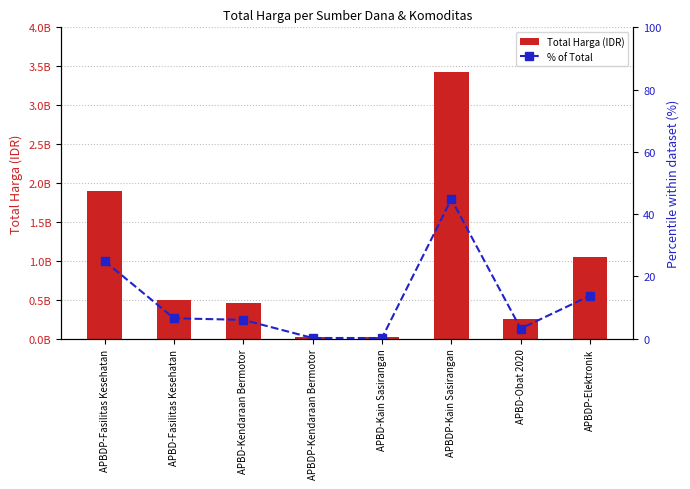

Is it true that Total Harga (IDR) equals 464002100.0 at APBD-Kendaraan Bermotor?

True